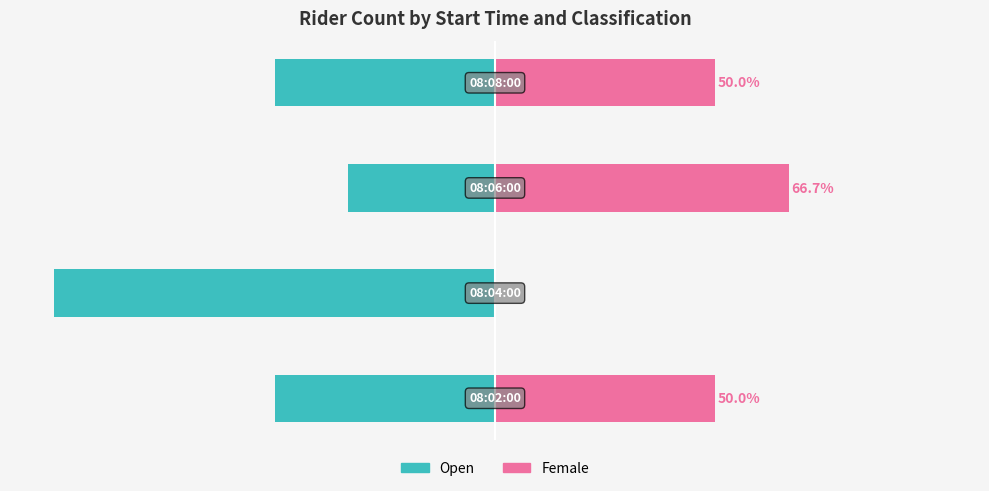

How many groups of bars are there?

4